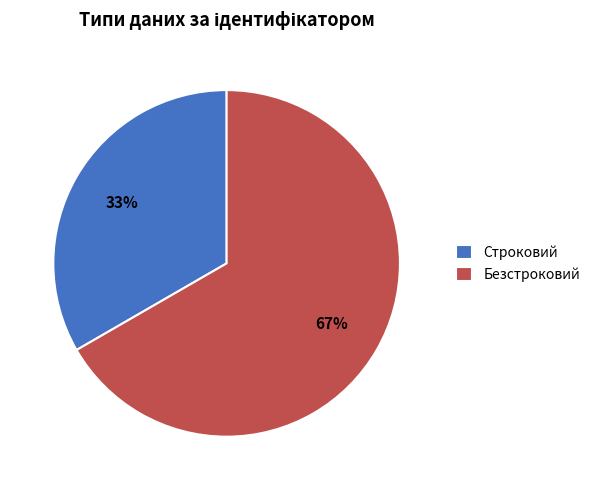

Approximately how many times larger is the value at Строковий compared to Безстроковий?

0.5